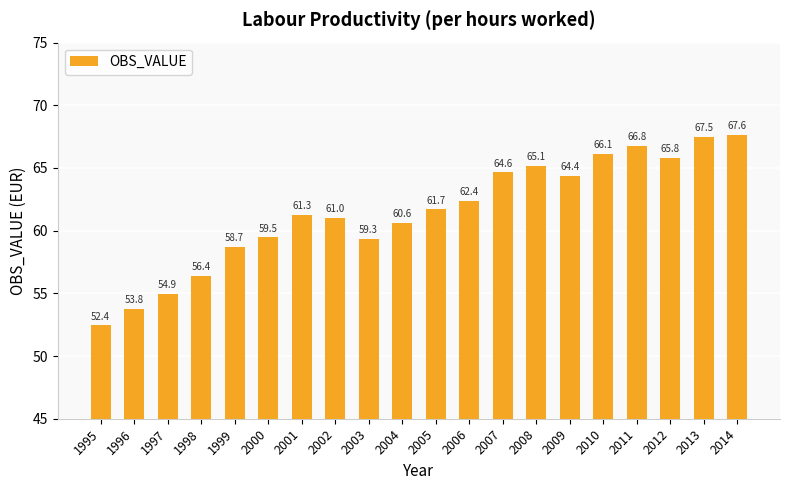

What is the difference between the maximum and minimum values?

15.2